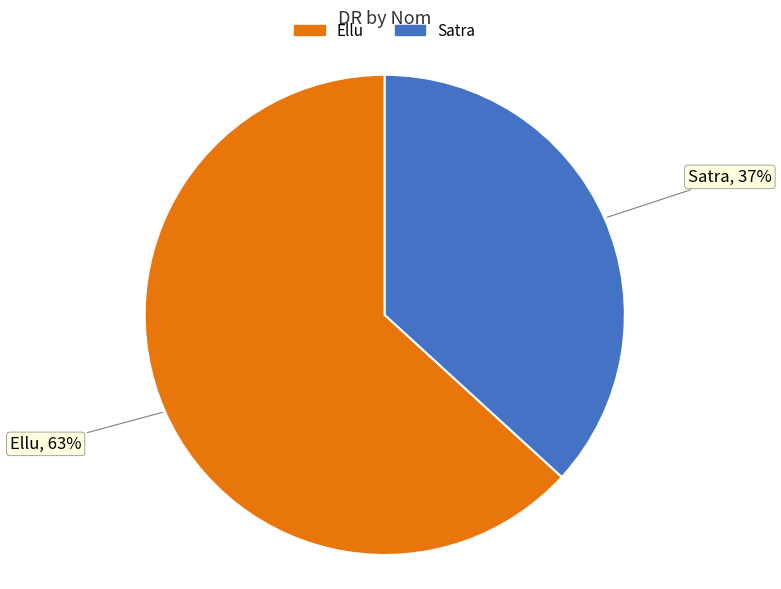

To the nearest percent, what is the difference between the Satra and Ellu slice percentages?

26%